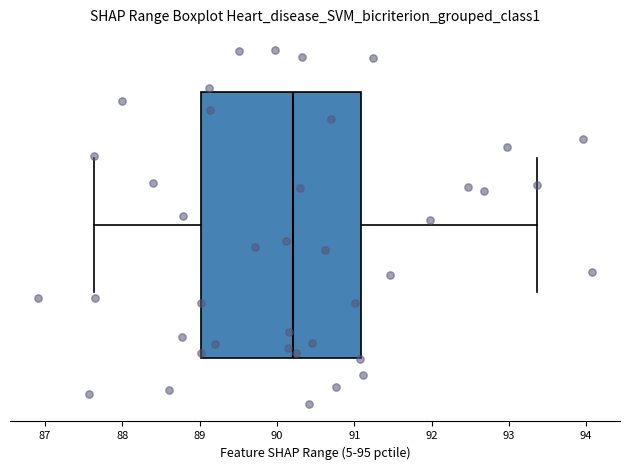

Where is the right edge of the box on the x-axis? The values are not printed on the chart, so give them approximately, as read against the axis.

91.1